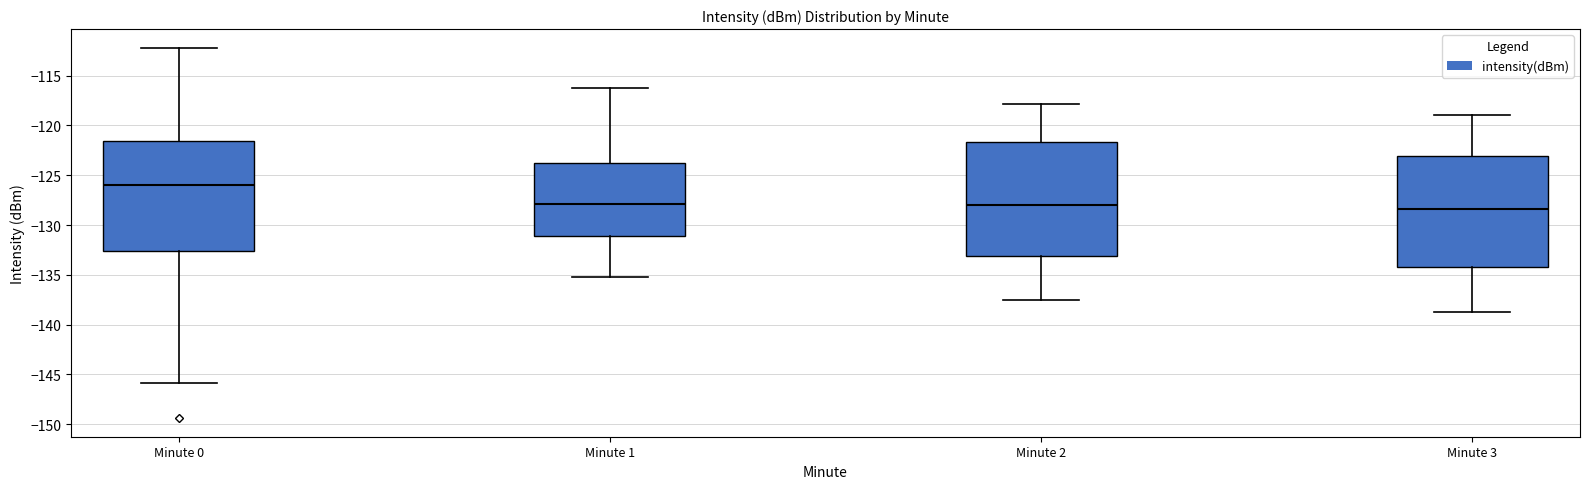

Reading left to right, read every box against the y-axis: the position of its median line, the range the box covers, and the ends of its whiskers. The values are not printed on the chart, so give them approximately, as read against the axis.

Minute 0: median -126.0, box -132.5 to -121.5, whiskers -146.0 to -112.0
Minute 1: median -128.0, box -131.0 to -124.0, whiskers -135.0 to -116.0
Minute 2: median -128.0, box -133.0 to -121.5, whiskers -137.5 to -118.0
Minute 3: median -128.5, box -134.0 to -123.0, whiskers -138.5 to -119.0